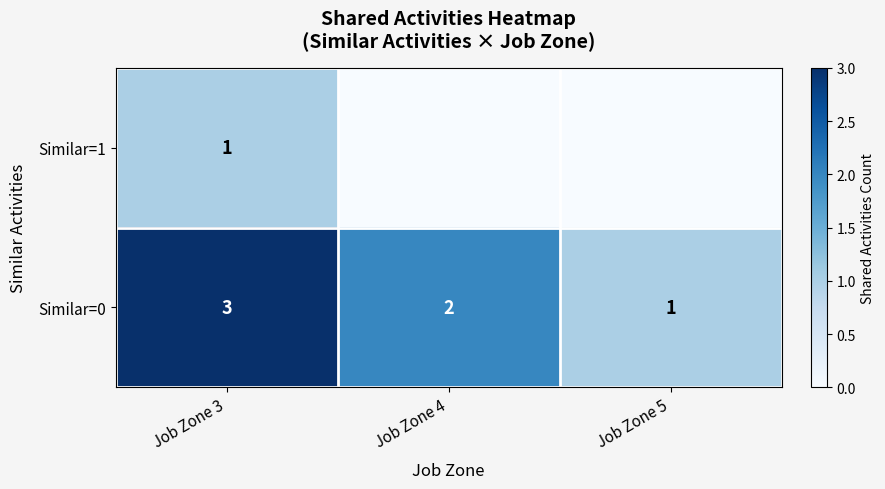

What is the sum of all Similar=0 values?

6